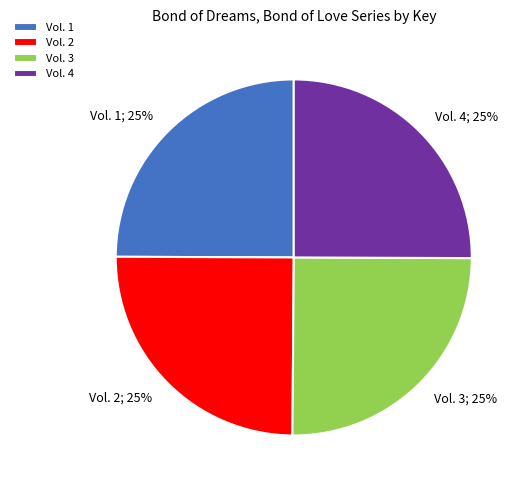

Approximately how many times larger is the value at Vol. 3 compared to Vol. 4?

1.0